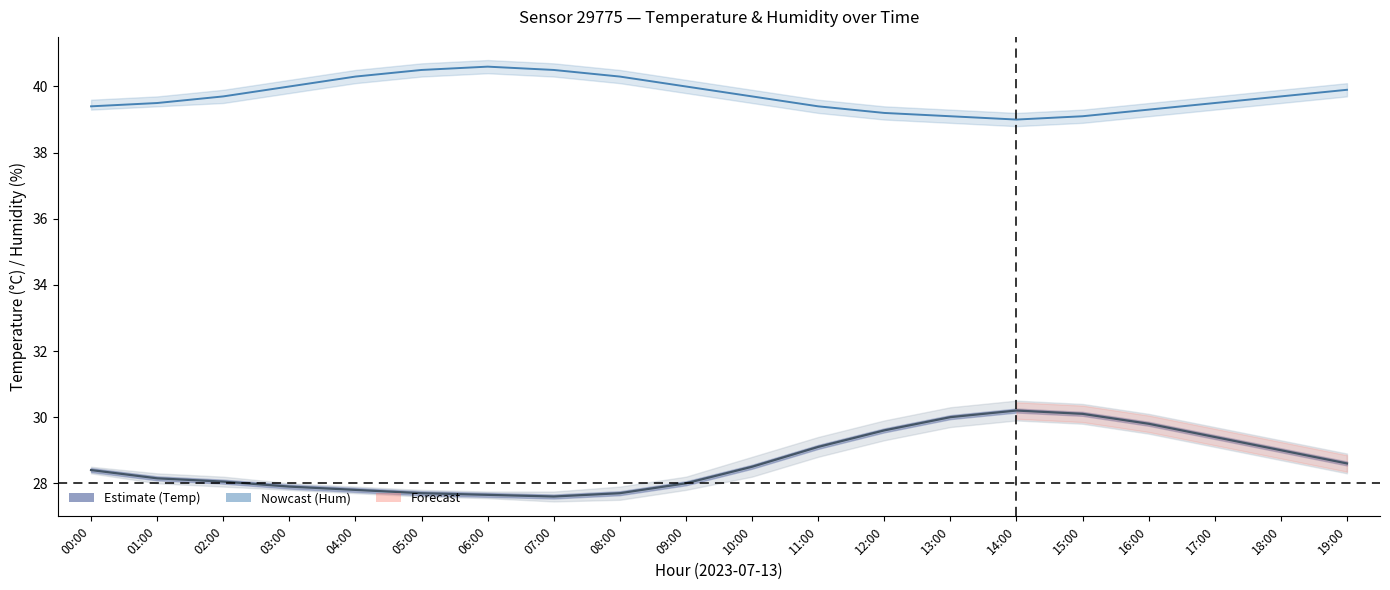

Which series has the widest spread of values?

Temperature (estimate)